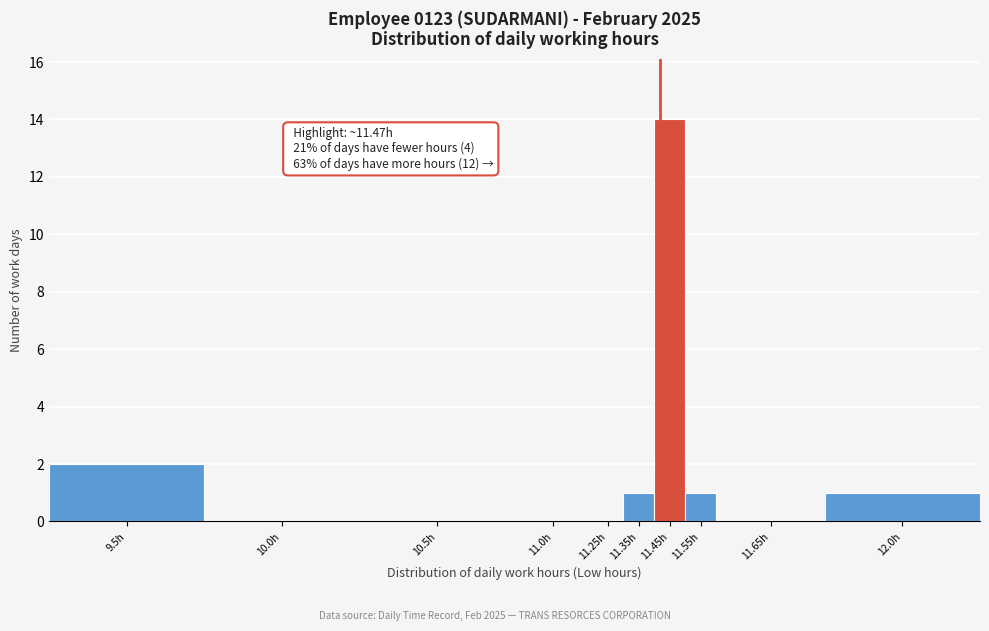

Reading left to right, list all the values displayed in this chart.

9.5h=2	10.0h=0	10.5h=0	11.0h=0	11.25h=0	11.35h=1	11.45h=14	11.55h=1	11.65h=0	12.0h=1